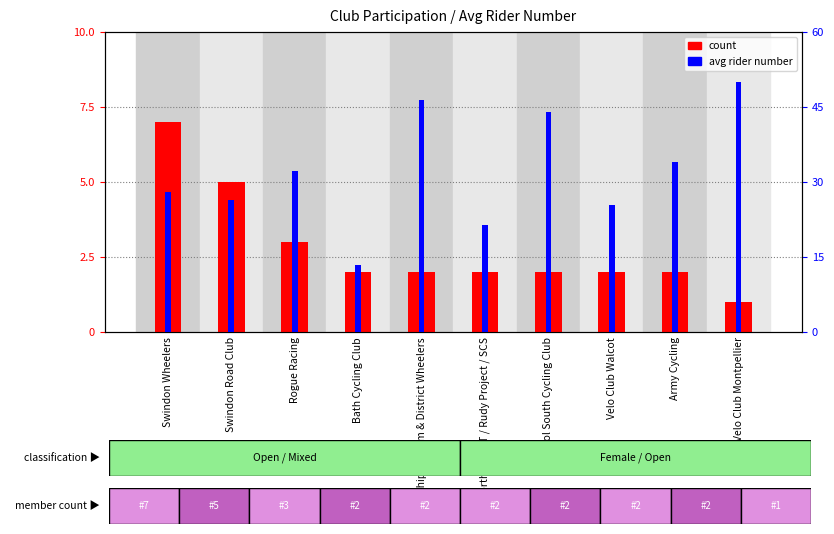

What is the value of the count bar at the 1st from the left?

7.0